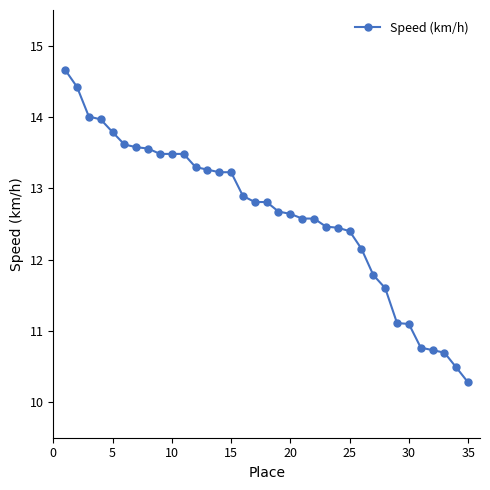

What is the value of the 30th point from the left?

11.1